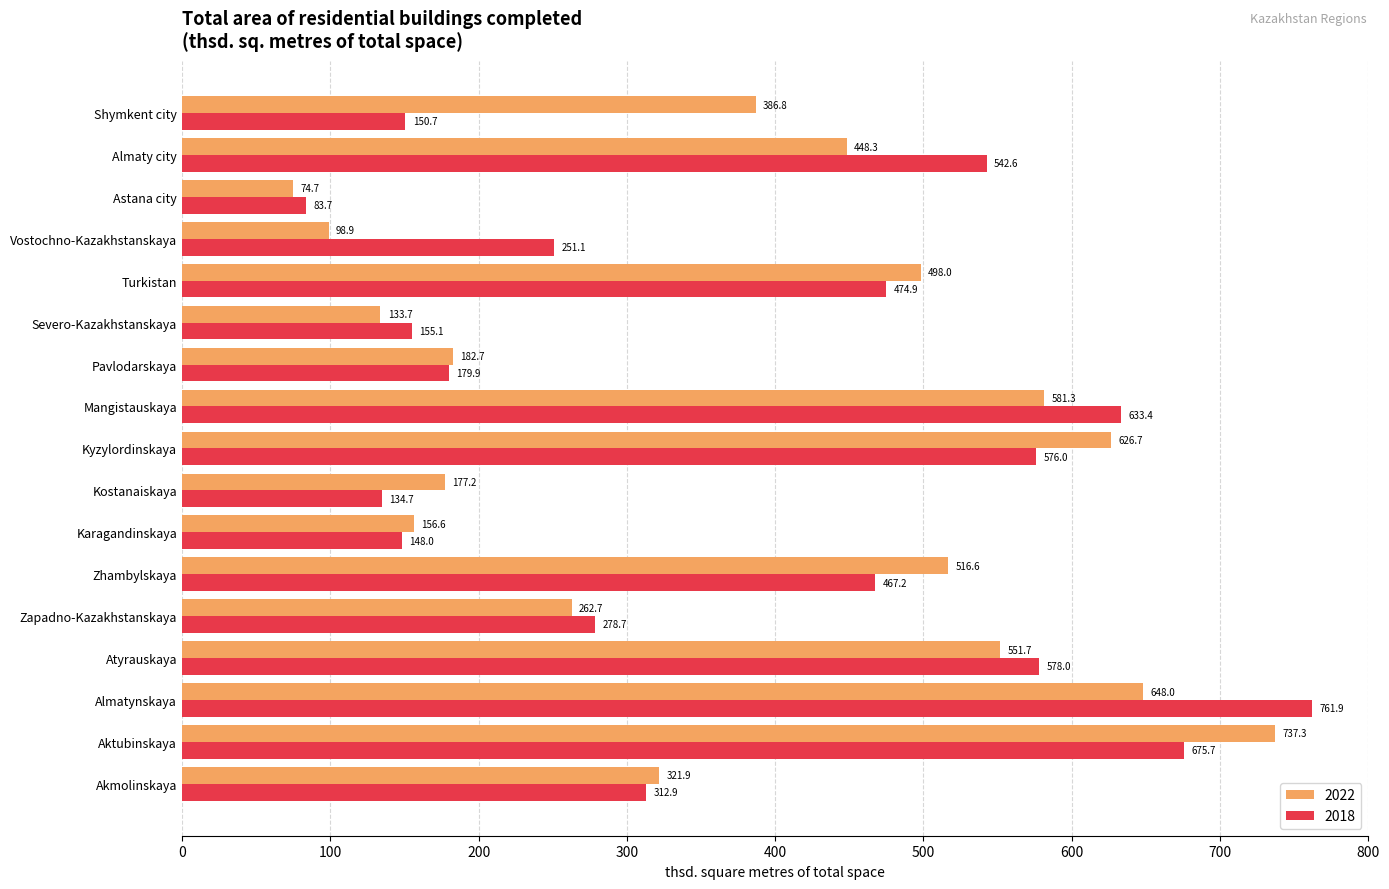

What is the difference between the maximum and second lowest values in the 2018 series?

627.2